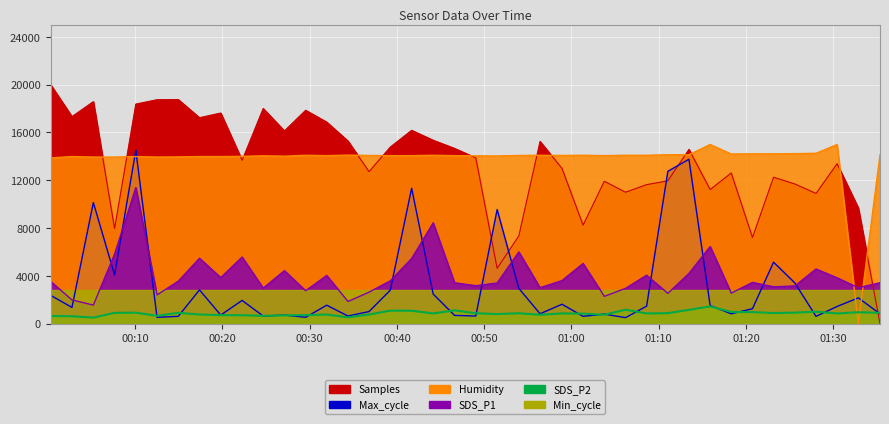

What is the difference between the maximum and minimum values in the Max_cycle series?

14000.0